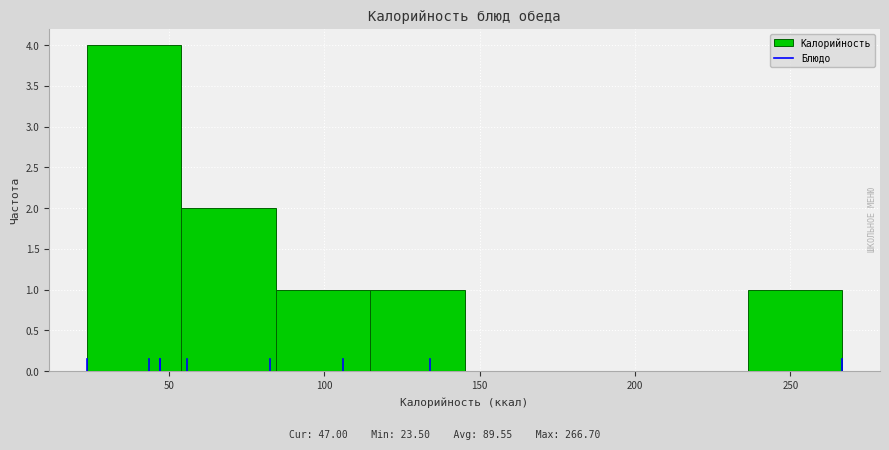

Reading left to right, transcribe this chart: for each bar, give the range it covers on the x-axis and its height. Neither the bar edges nor the heights are printed on the chart, so give them approximately, as read against the axes.

25 to 55: 4
55 to 85: 2
85 to 115: 1
115 to 145: 1
145 to 175: 0
175 to 205: 0
205 to 235: 0
235 to 265: 1